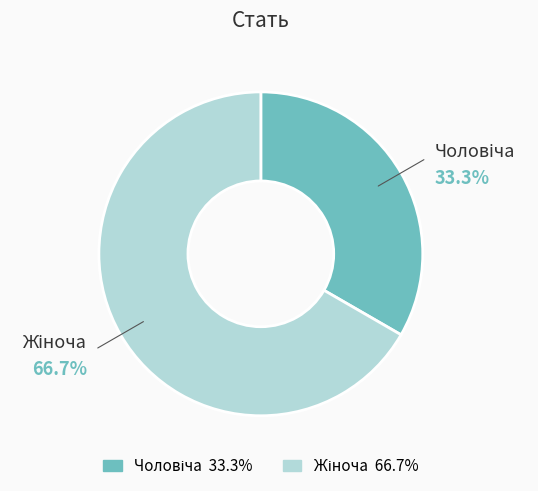

Count the number of slices in the pie.

2